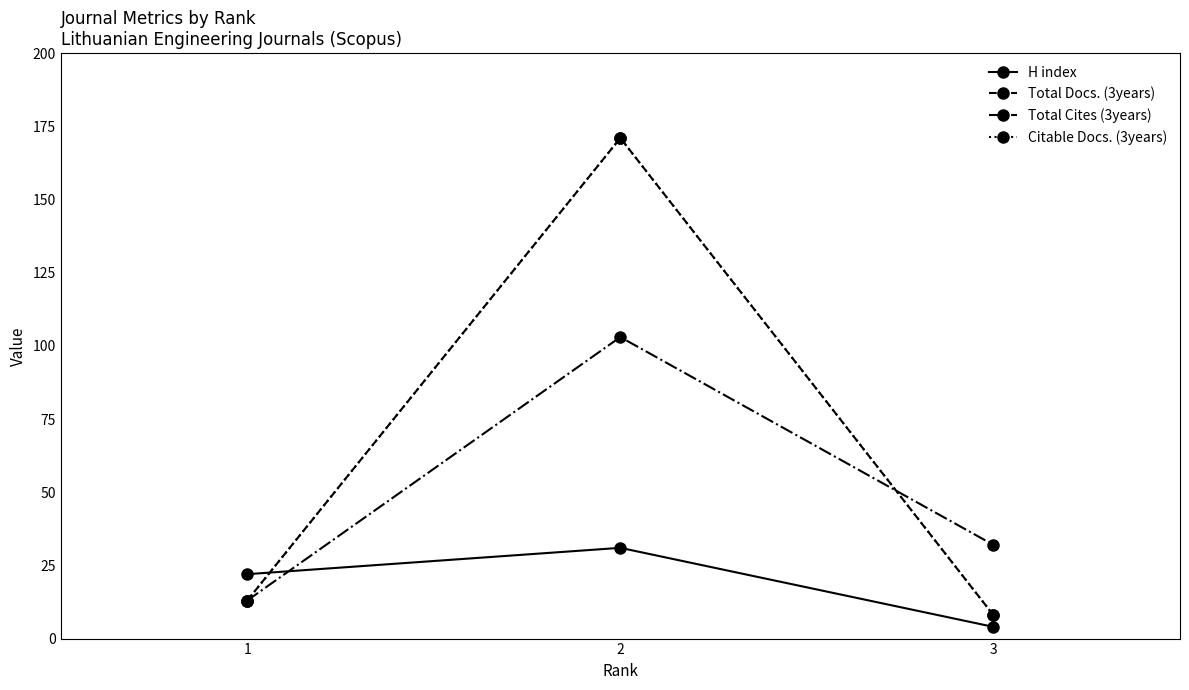

Is this an area chart (filled region under the line)?

No